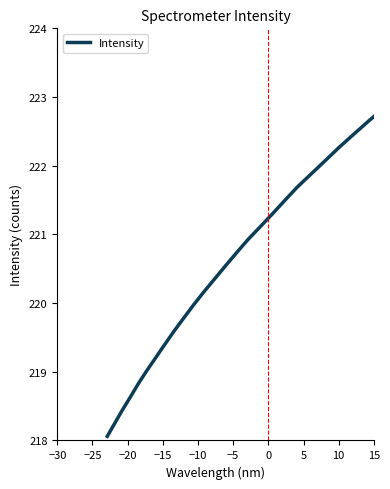

What is the minimum value shown in the chart?

218.1